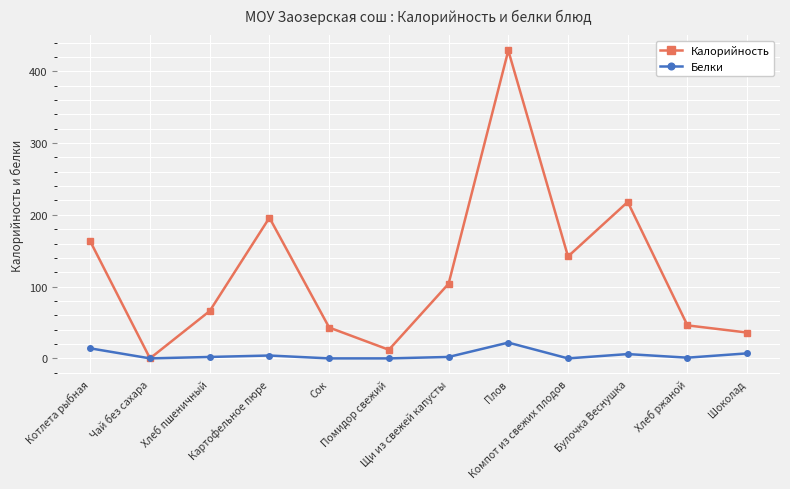

At which category is the sum across all series the highest?

Плов